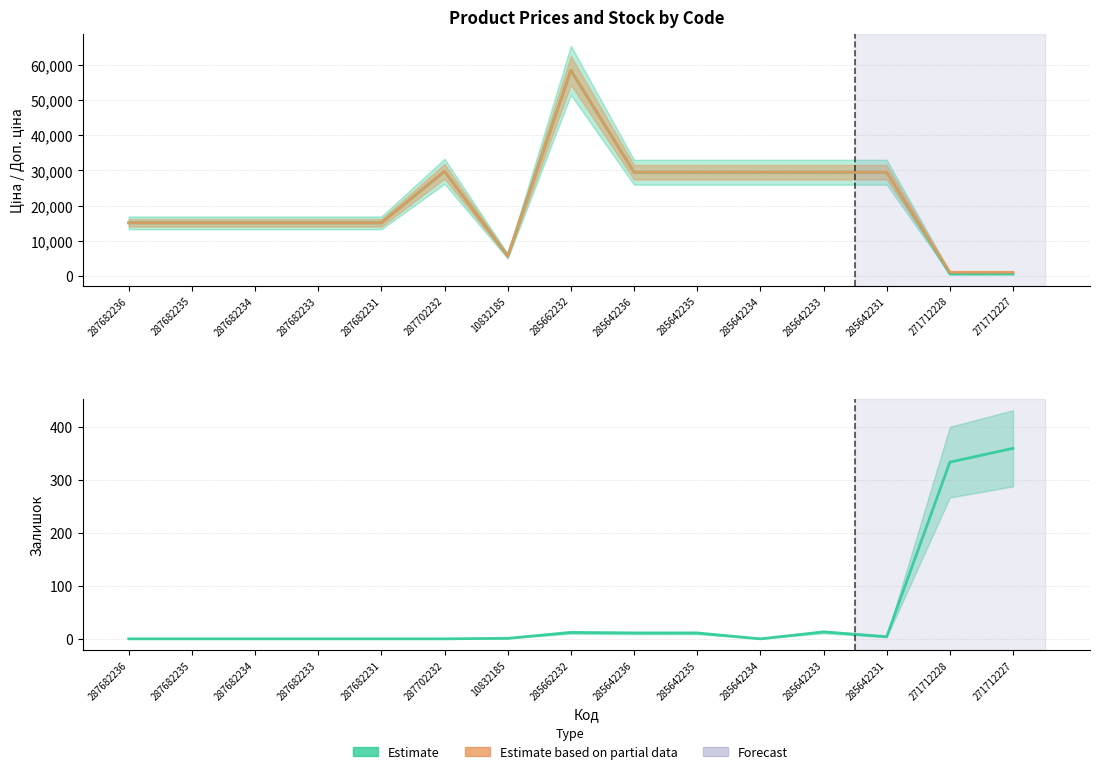

What is the difference between the Ціна (Estimate) values at 285642236 and 287682233?

14371.5